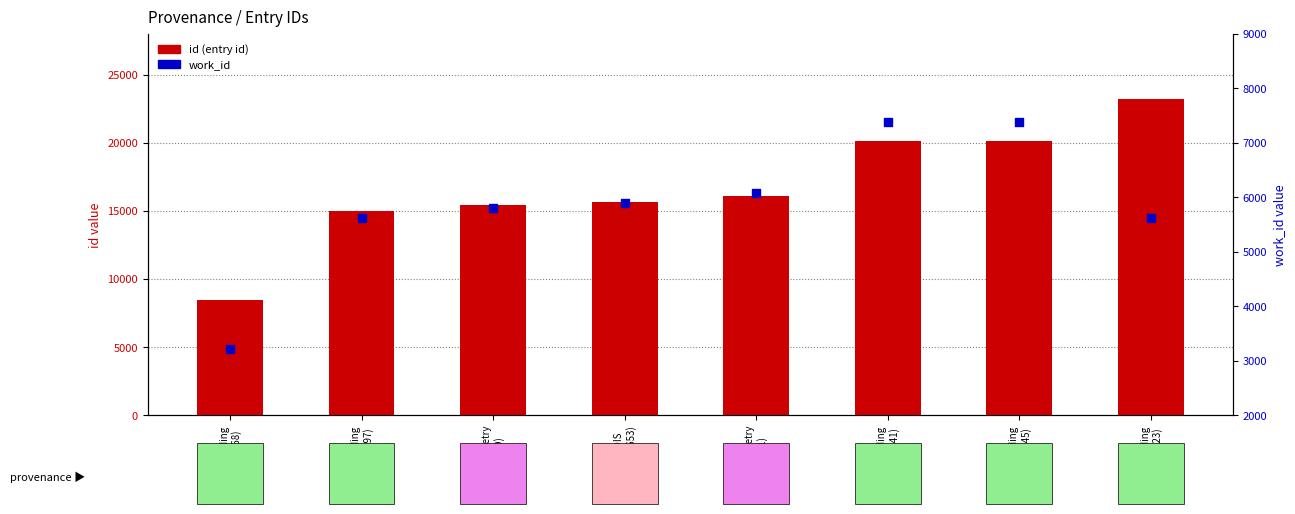

Which series has the largest Y range (max minus min)?

id